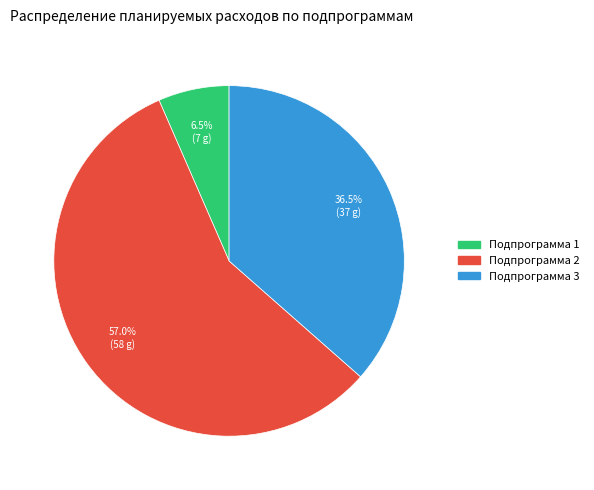

Does Подпрограмма 3 represent more than half of the total?

No